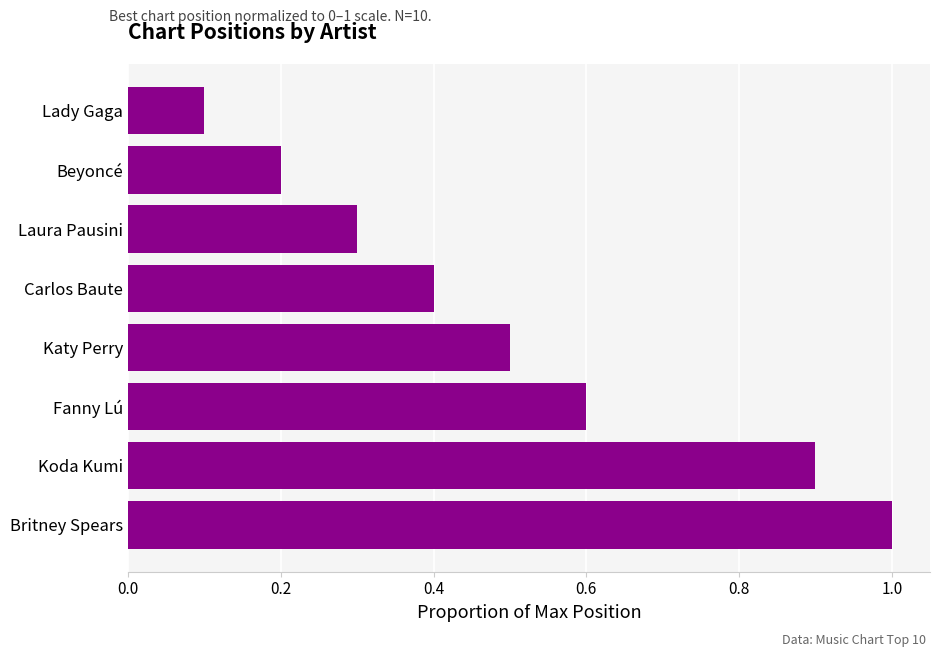

What is the label of the 8th bar from the bottom?

Lady Gaga